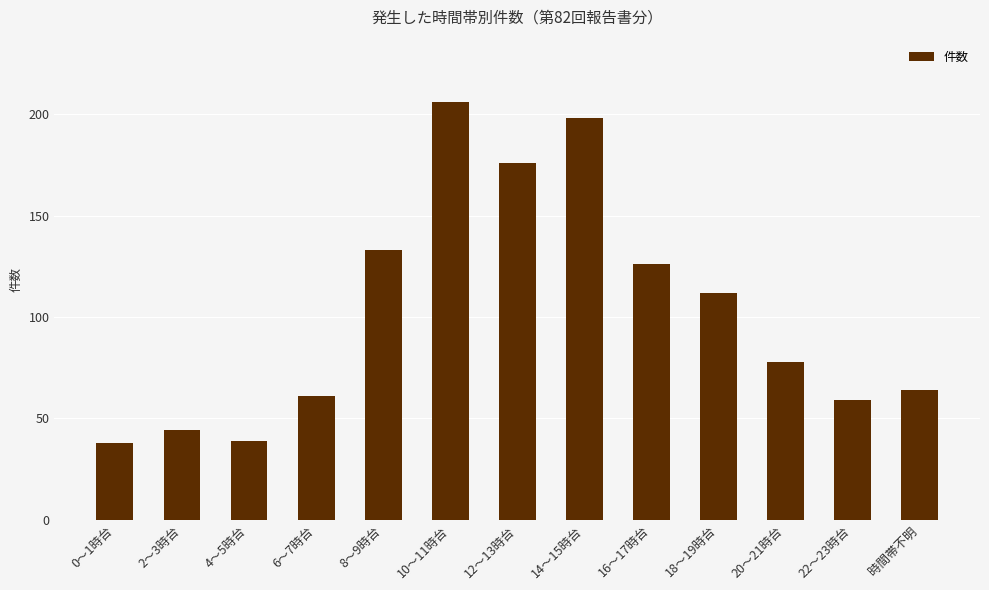

What is the label of the 7th bar from the right?

12～13時台